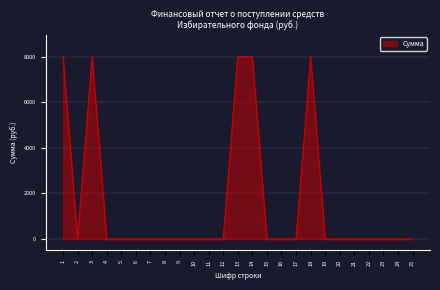

What is the change in value from 1 to 4?

-8000